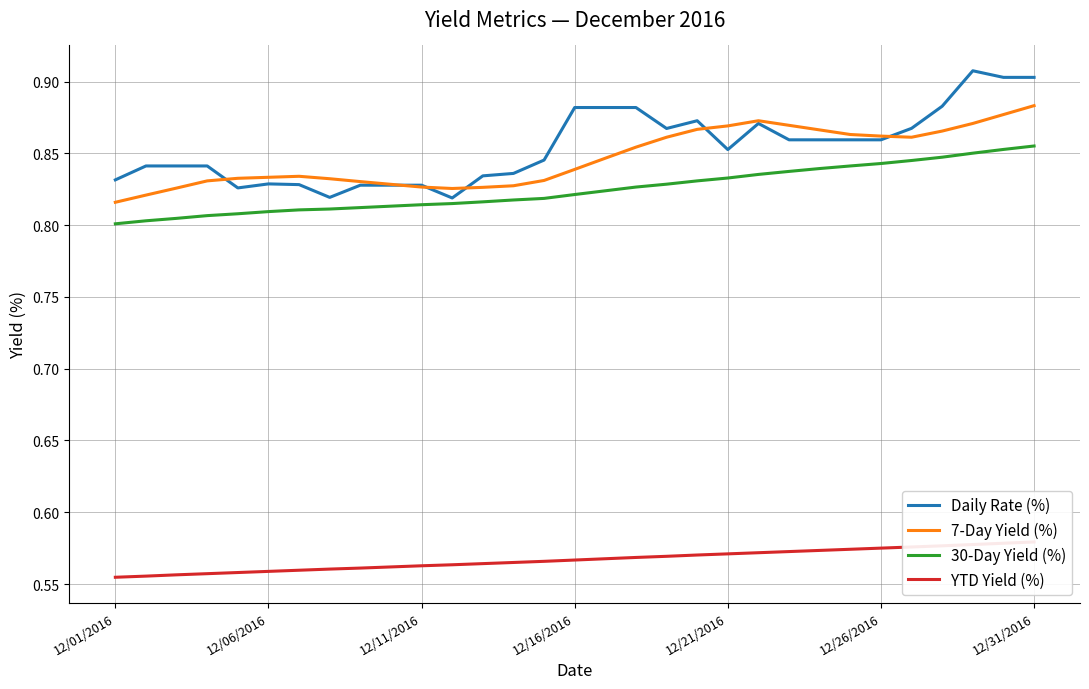

Count the number of categories in the chart.

31